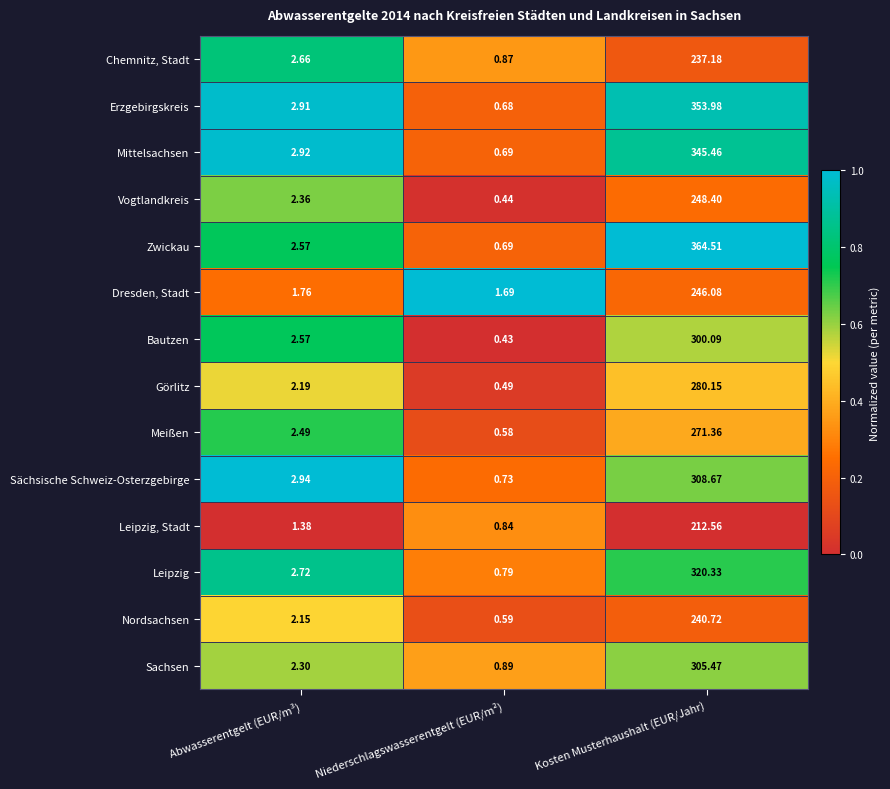

What is the greatest value displayed?

364.5